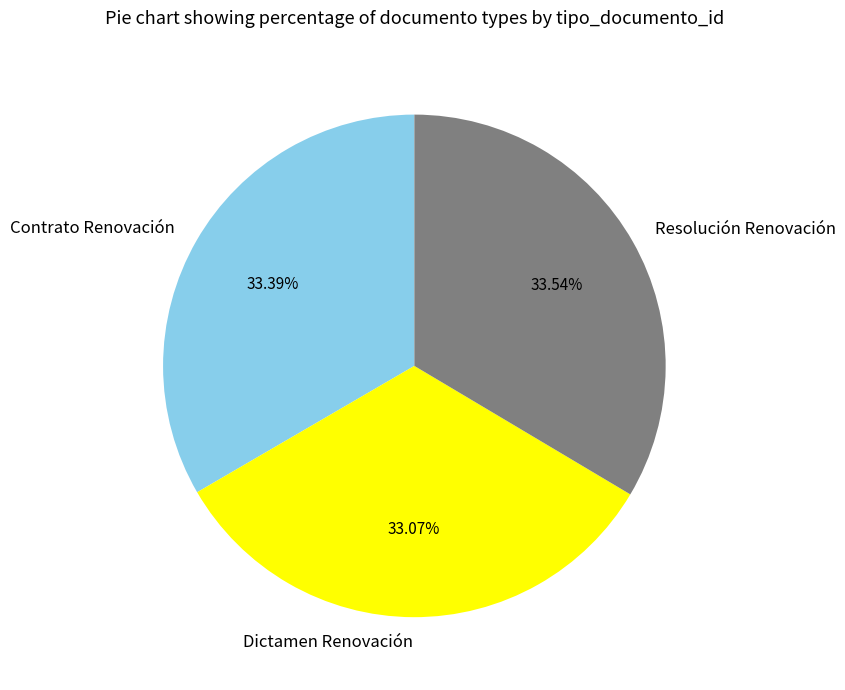

Is there any slice that represents more than half of the pie?

No